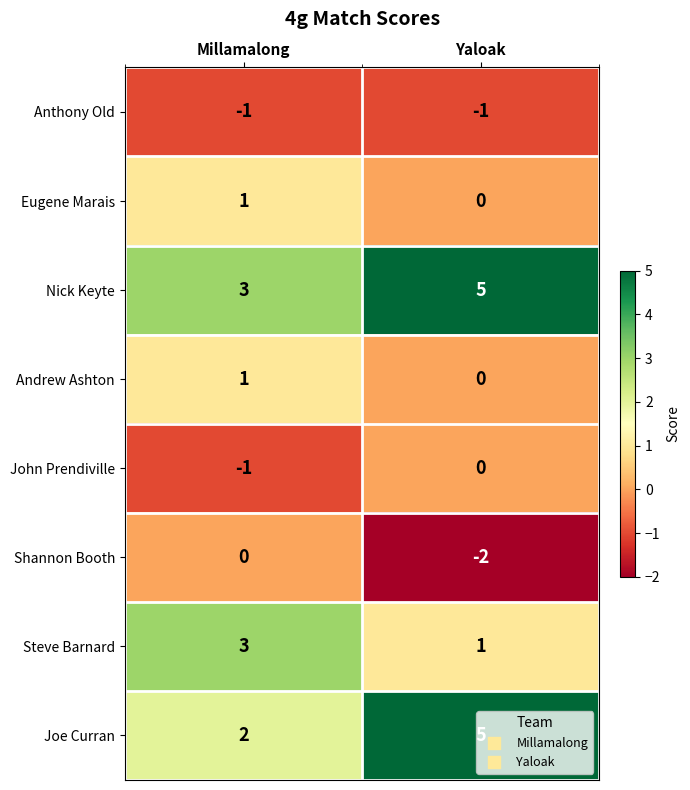

True or false: John Prendiville has a value of -1 at Yaloak.

False